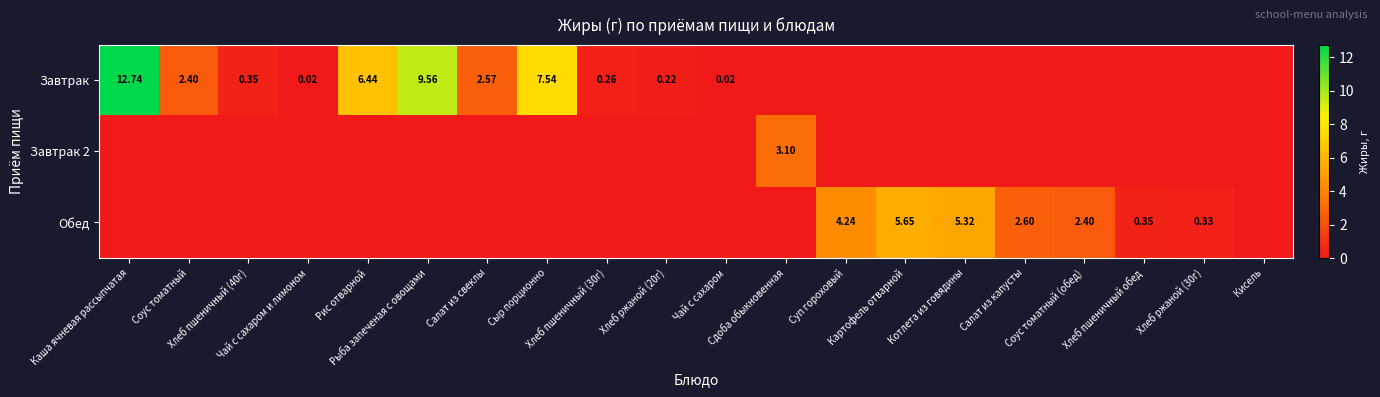

Which category has the highest value in the Обед series?

Картофель отварной